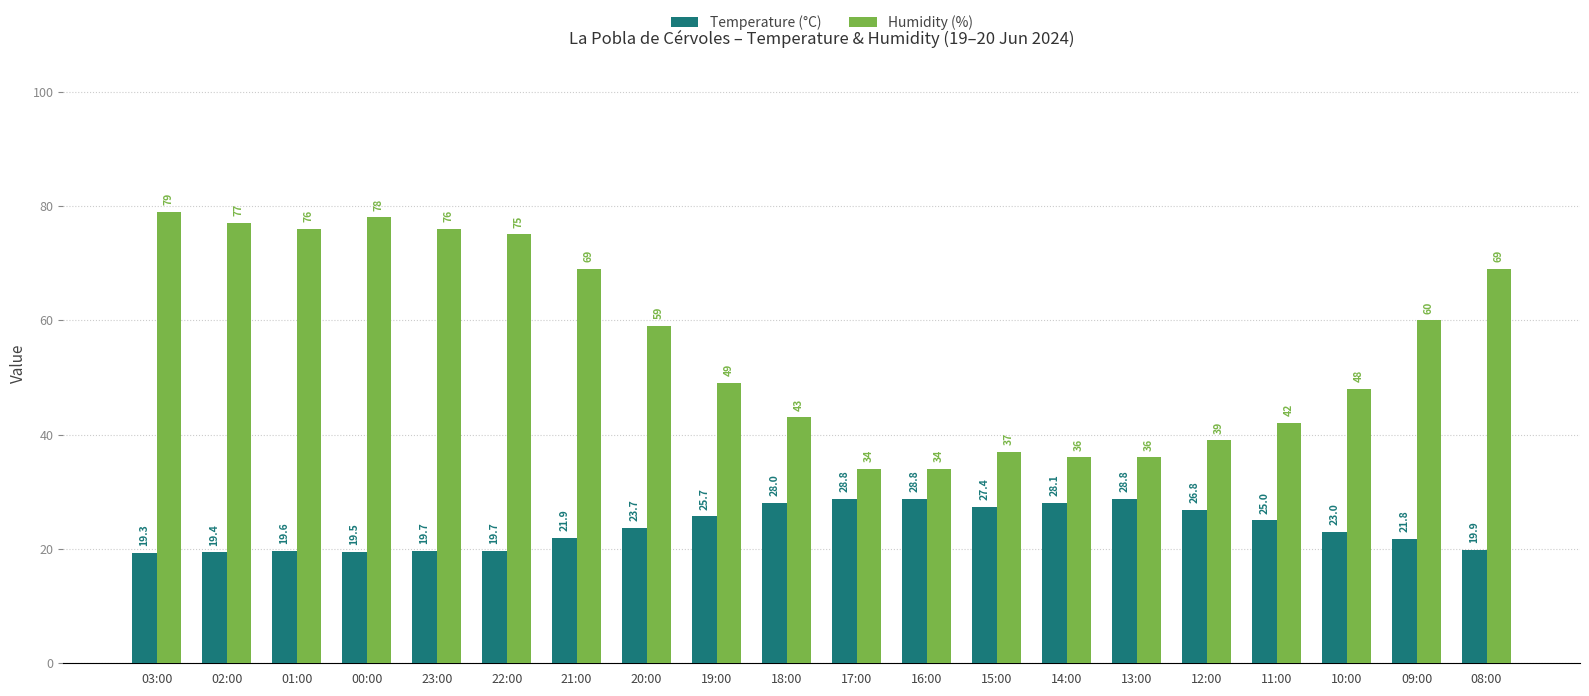

Are the bars grouped side by side (vs. stacked)?

Yes